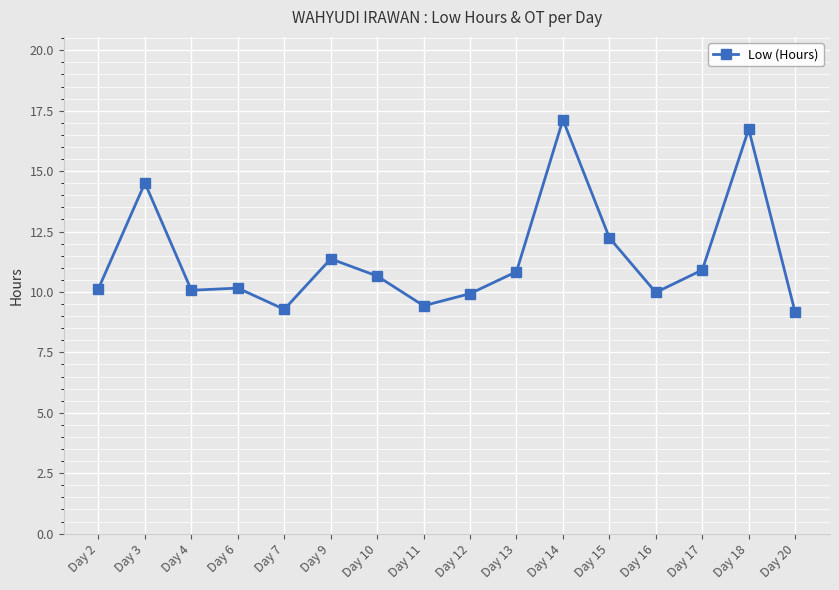

Which category has the highest value across all series?

Day 14